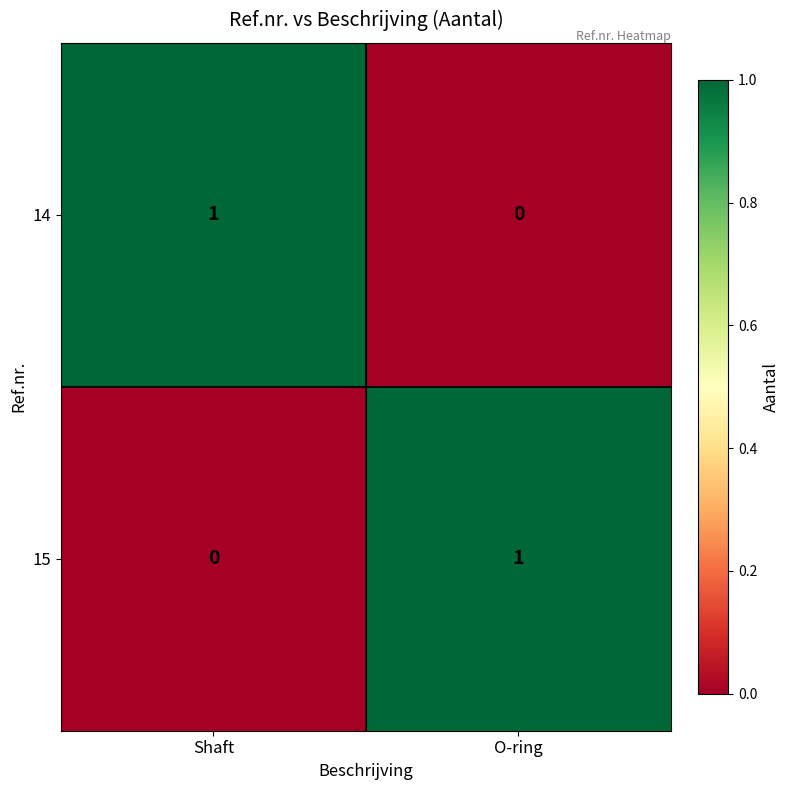

True or false: 14 has a value of 1 at Shaft.

True